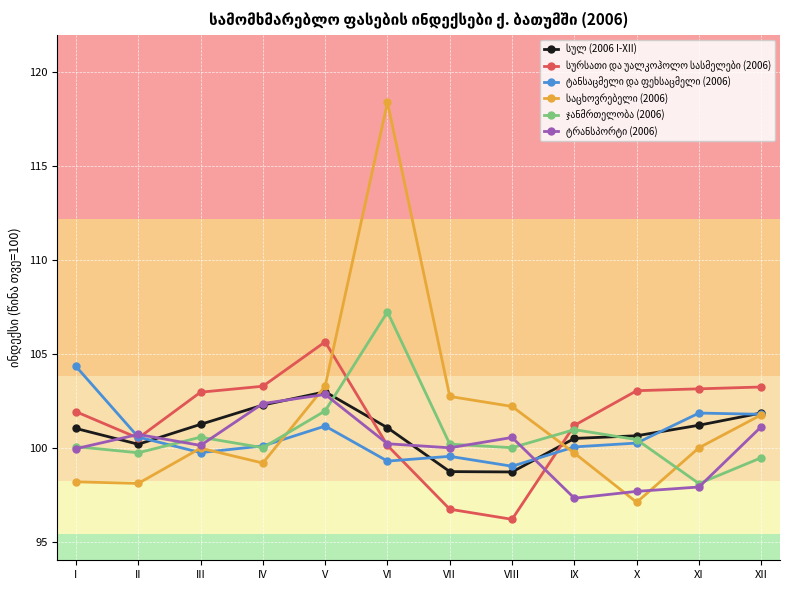

At which category is the sum across all series the highest?

VI